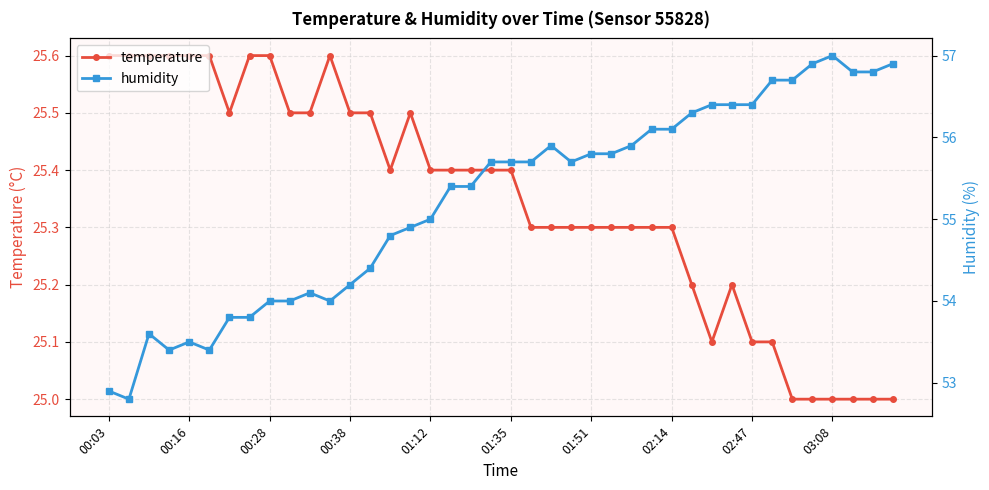

What is the total value across all series at 37?

81.8